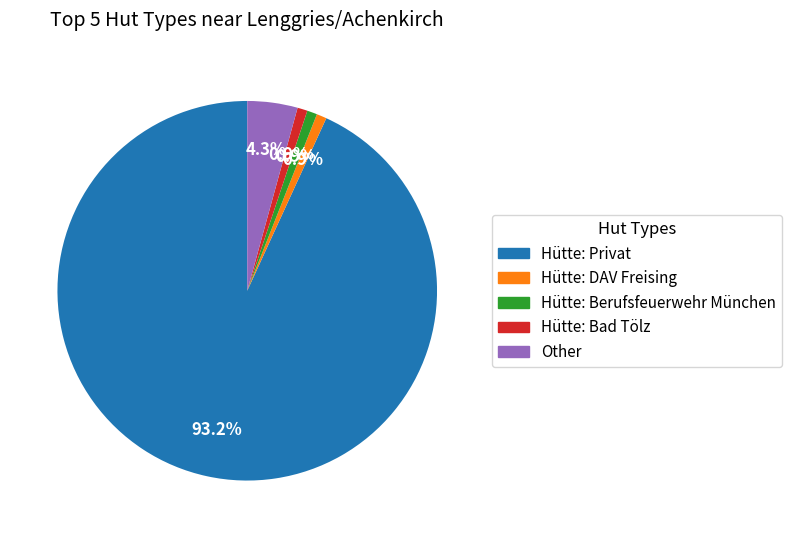

Is the sum of Hütte: DAV Freising and Hütte: Bad Tölz greater than half?

No